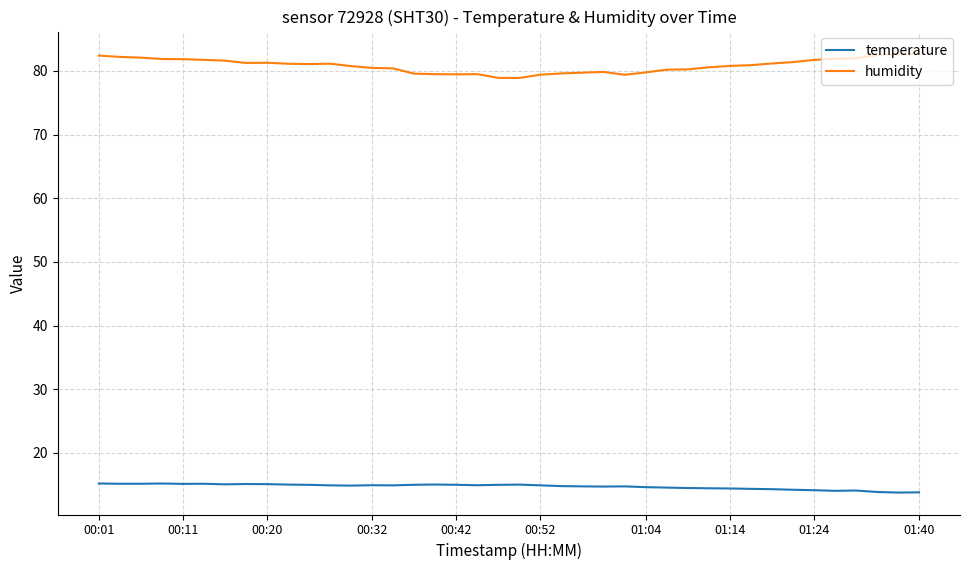

What is the maximum value for humidity?

82.7